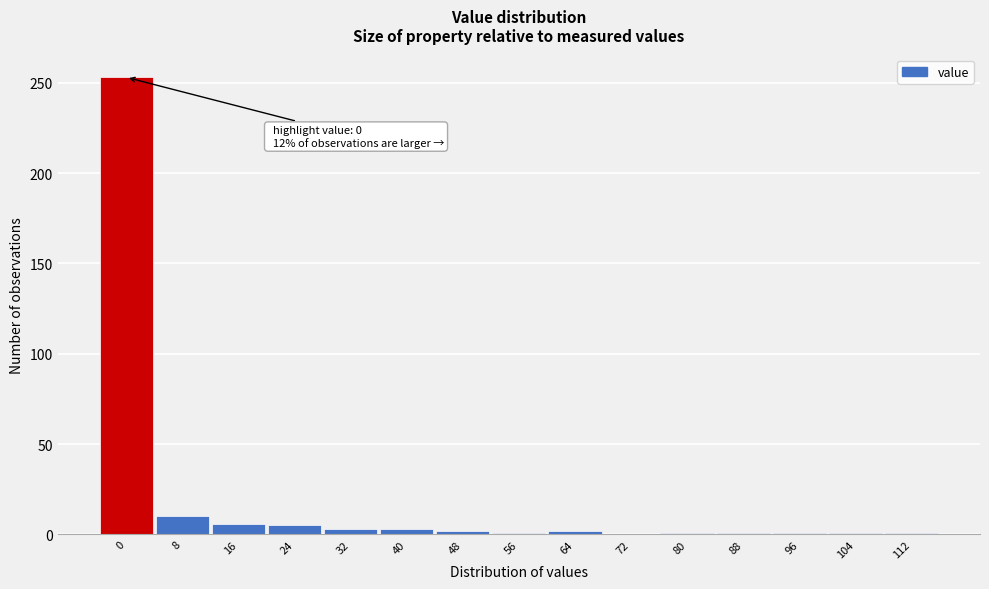

The value at 72 is 0. True or false?

True